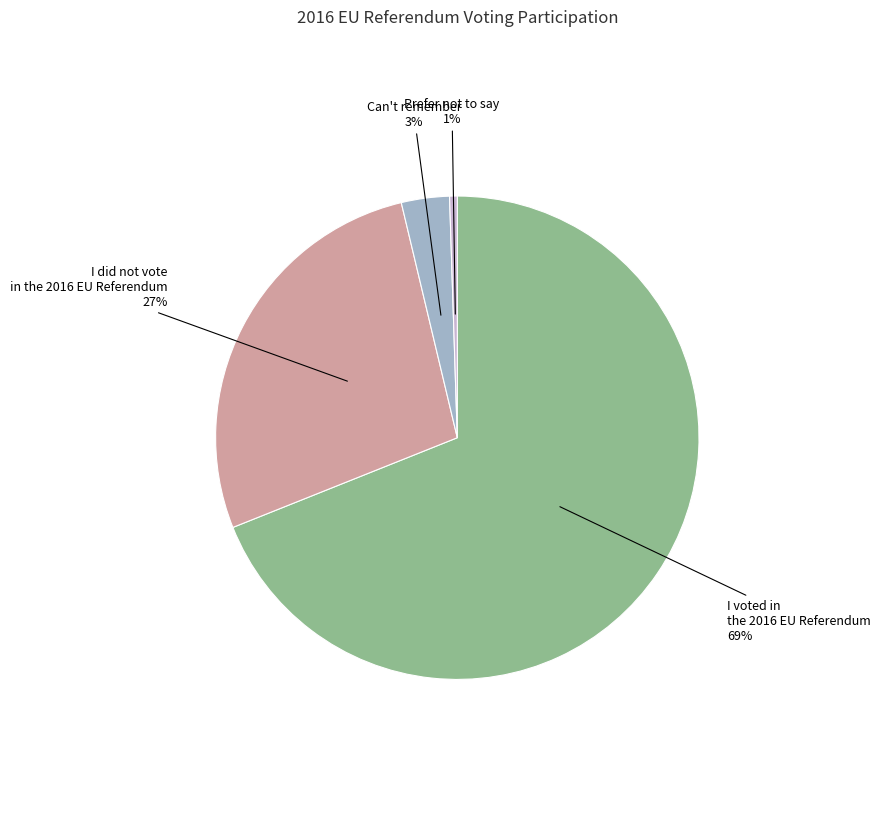

How many segments does this pie chart have?

4